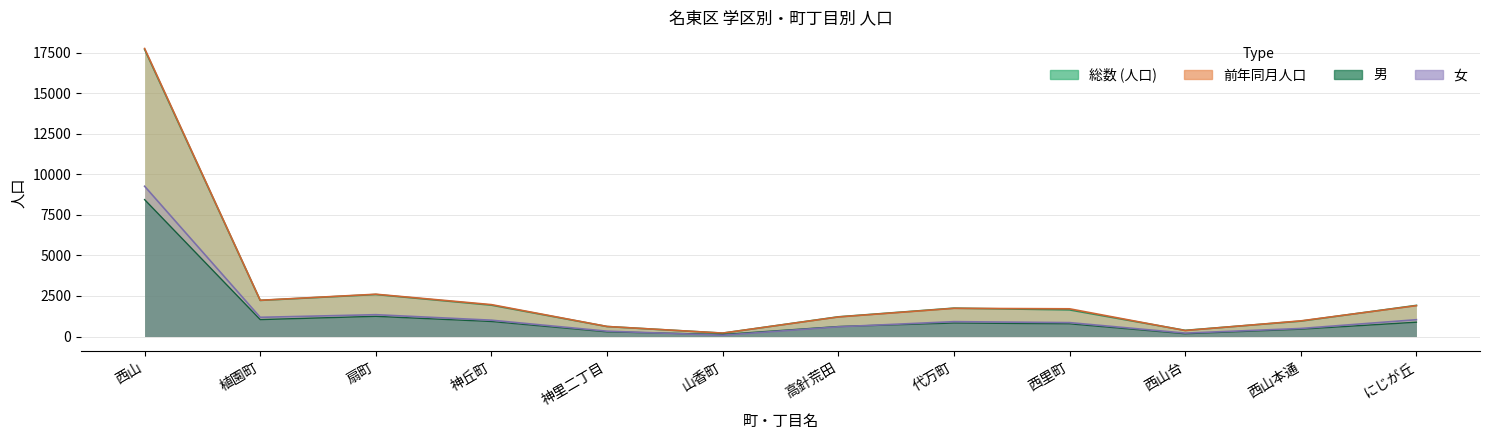

Where is 前年同月人口 nearest to the value 8982?

扇町